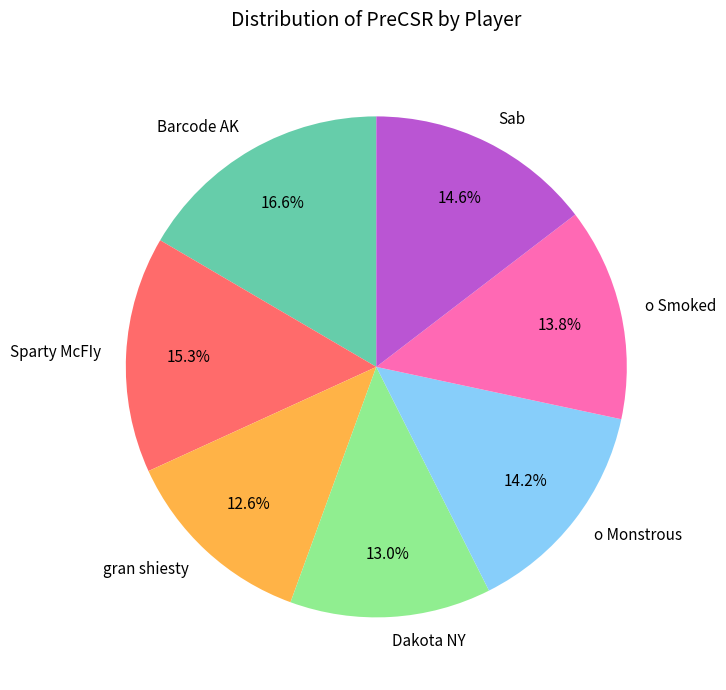

To the nearest percent, what percentage of the pie is Dakota NY?

13%